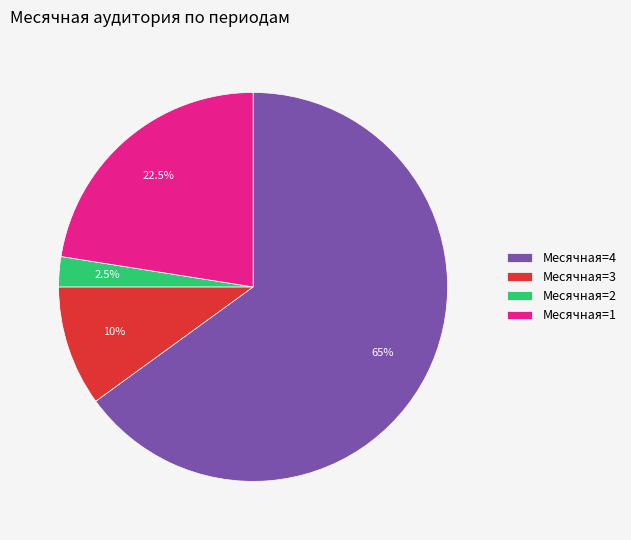

How many segments does this pie chart have?

4